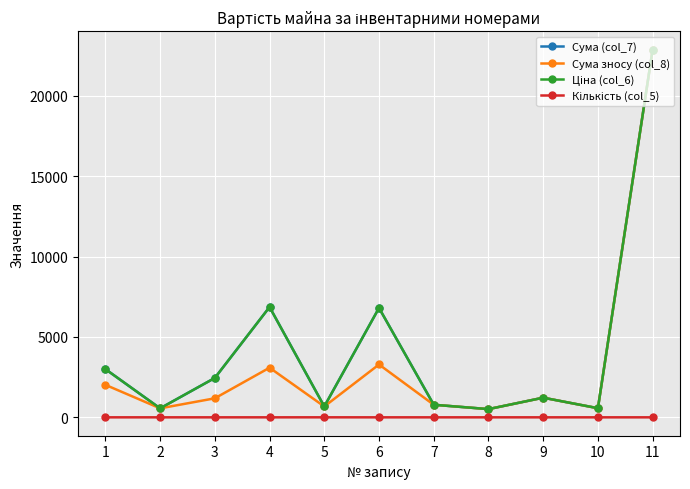

Is this an area chart (filled region under the line)?

No